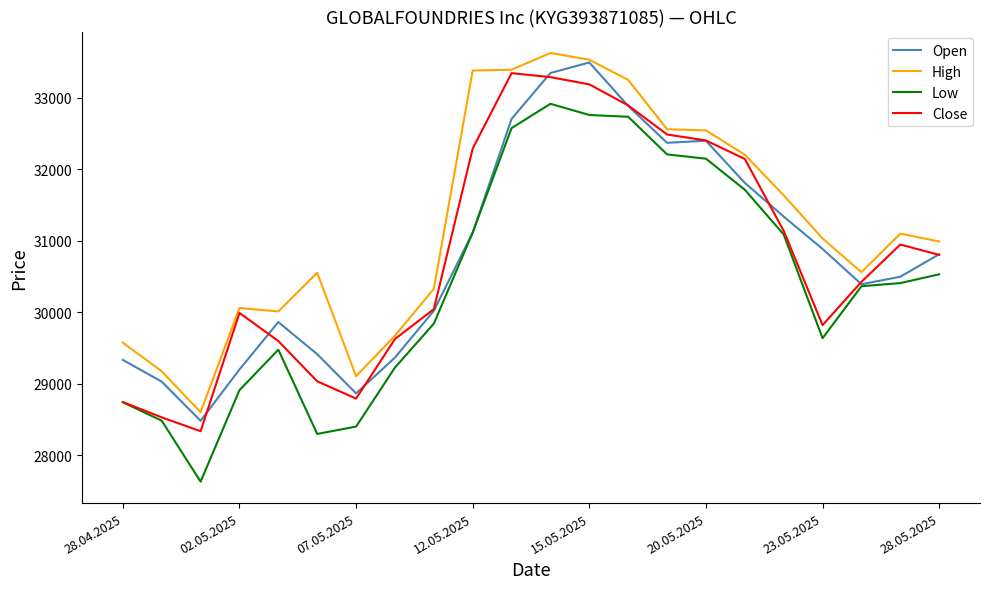

Which series has the largest total across all categories?

High